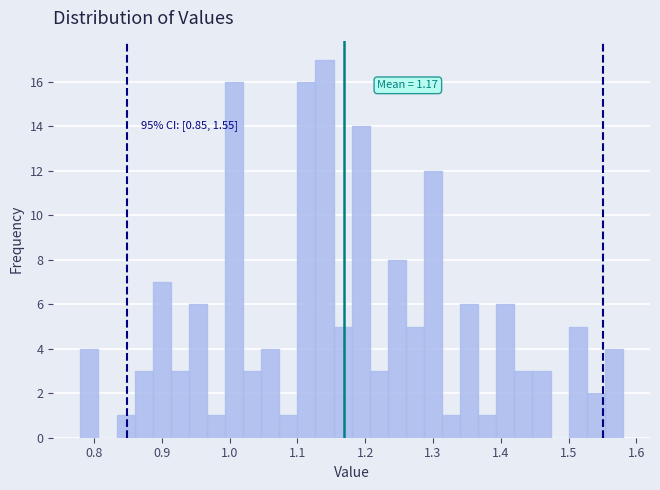

Around what value on the x-axis is the tallest bar? Give the approximate position of its centre, as read against the axis.

1.14